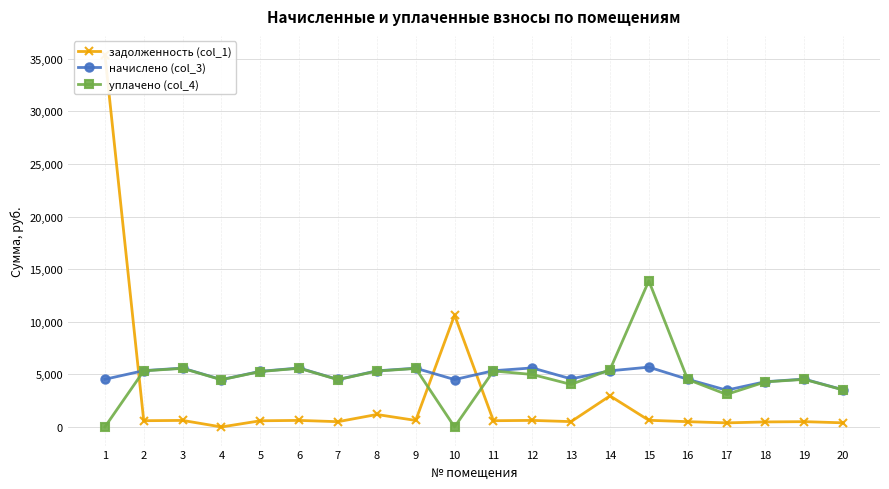

After their last crossing, which series has the higher values: задолженность (col_1) or уплачено (col_4)?

уплачено (col_4)